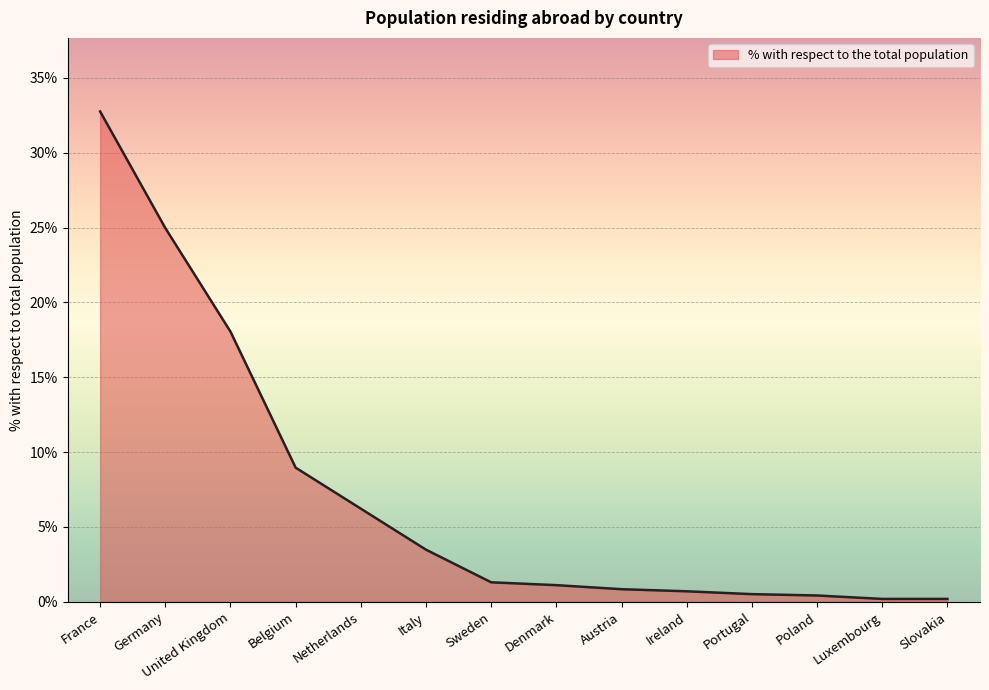

What is the ratio of the value at France to the value at Denmark?

29.5